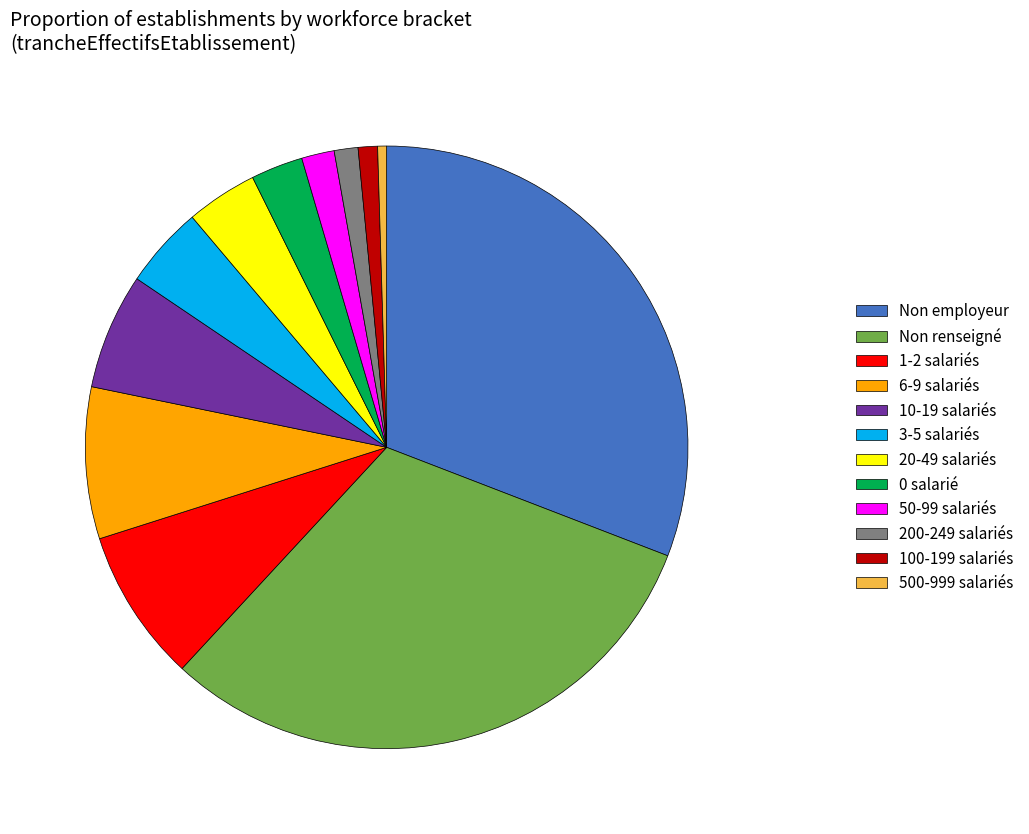

Is it true that 500-999 salariés is 0% of the pie?

True